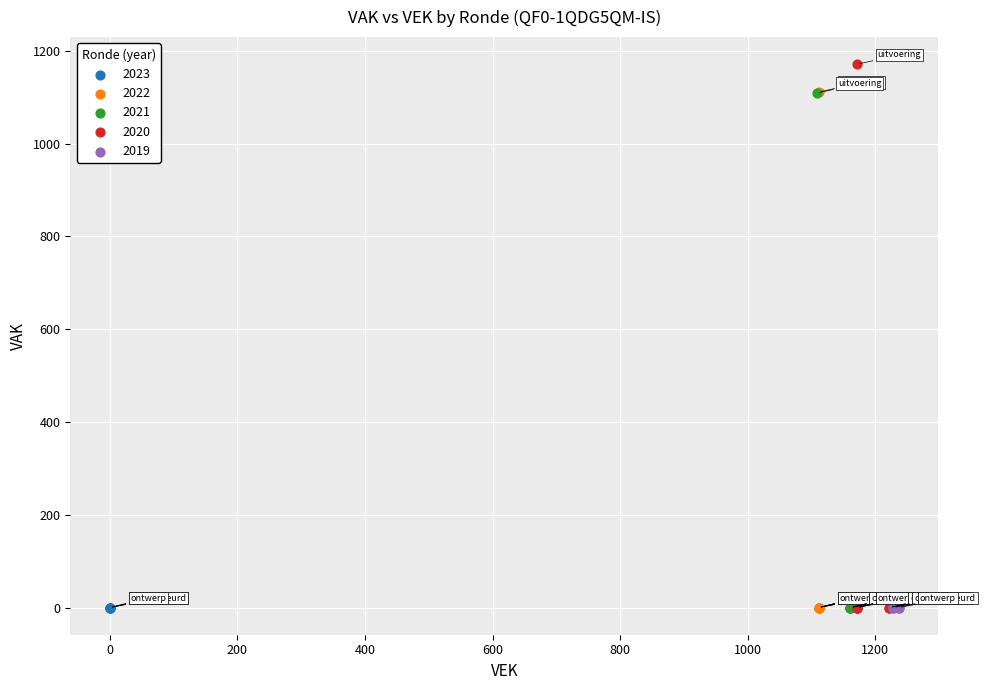

Which series contains the highest Y value?

2020